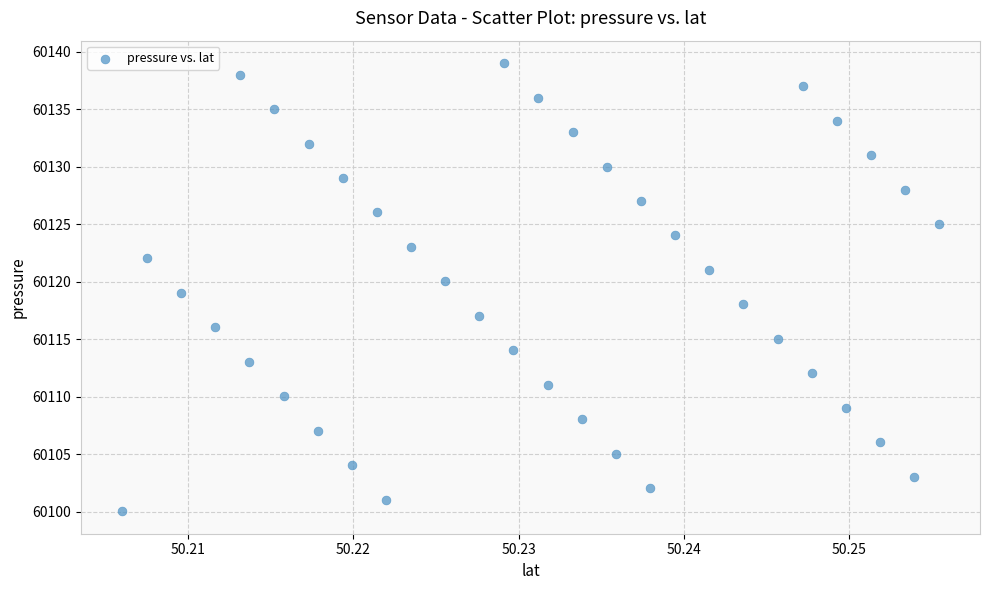

What is the range of Y values (max minus min)?

39.0